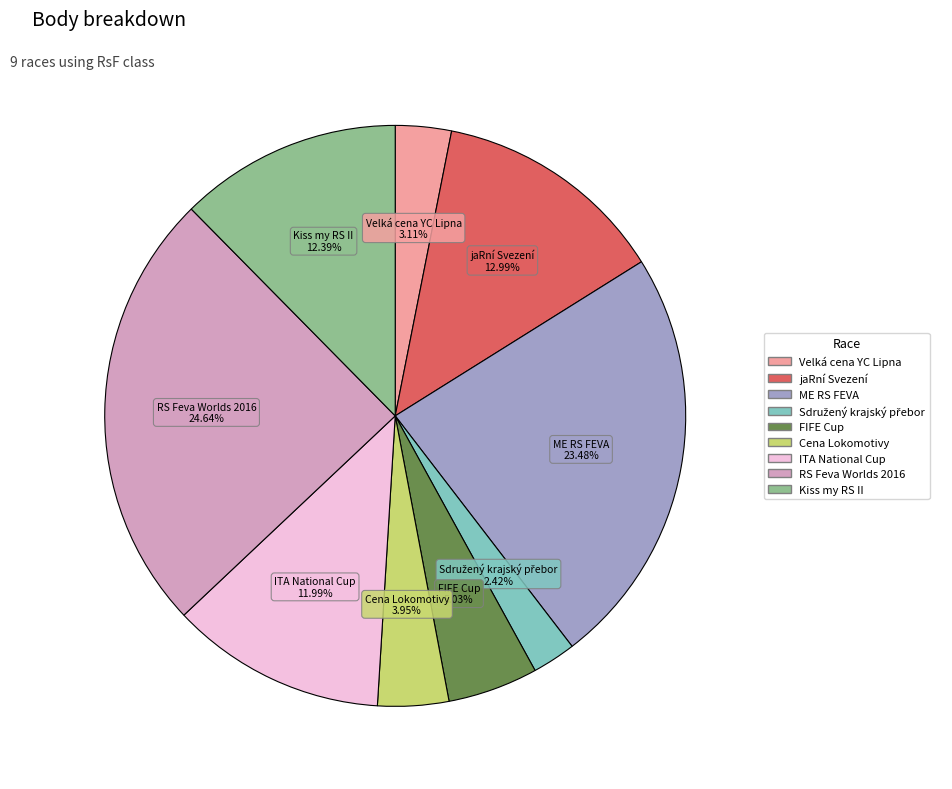

Is there a majority slice in this chart?

No